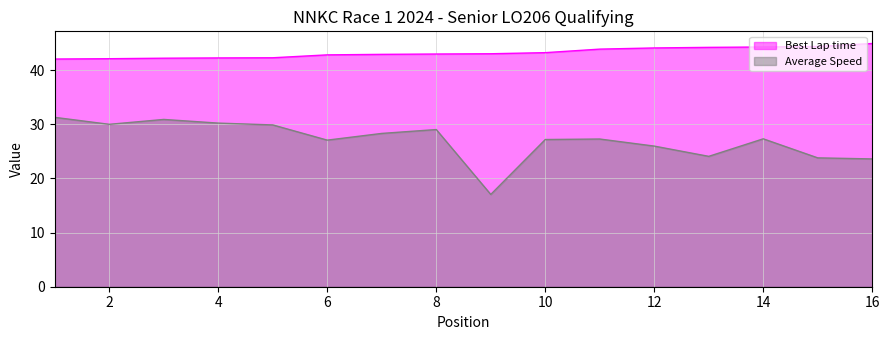

What is the difference between the second highest and second lowest values in the Average Speed series?

7.3